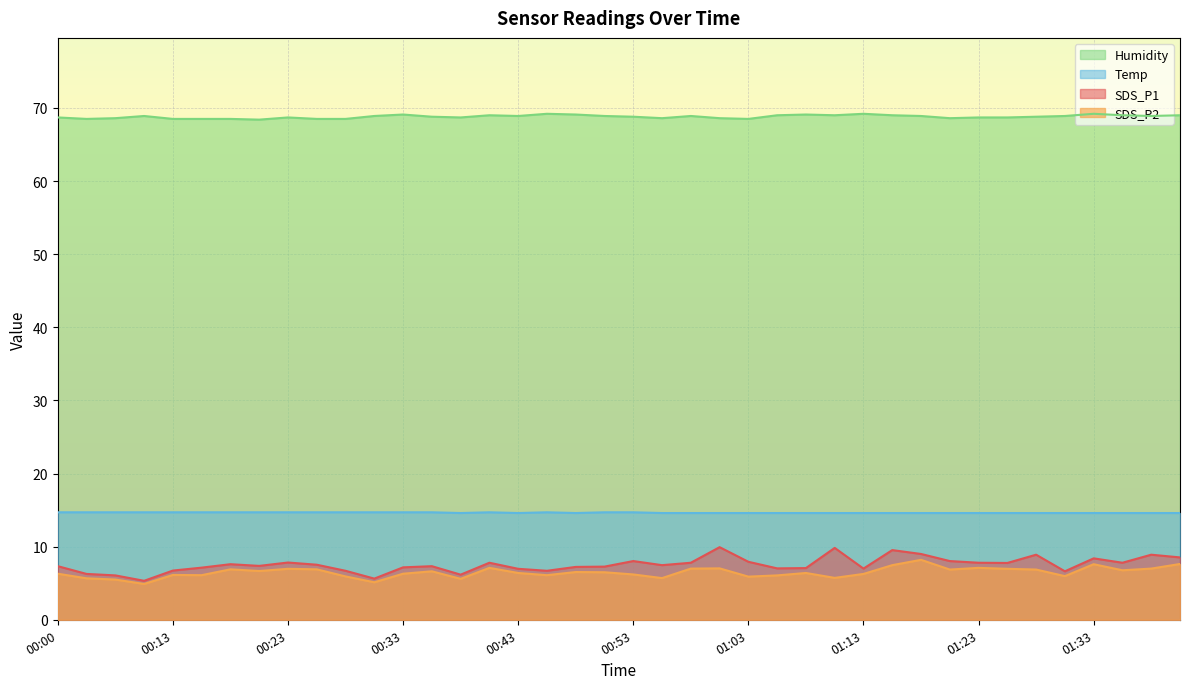

Rank the series at 00:23 from highest to lowest value.

Humidity, Temp, SDS_P1, SDS_P2